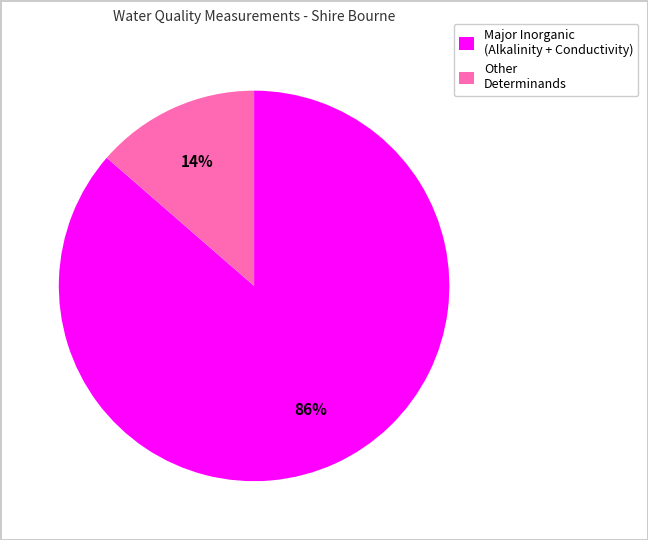

How many slices are in this pie chart?

2